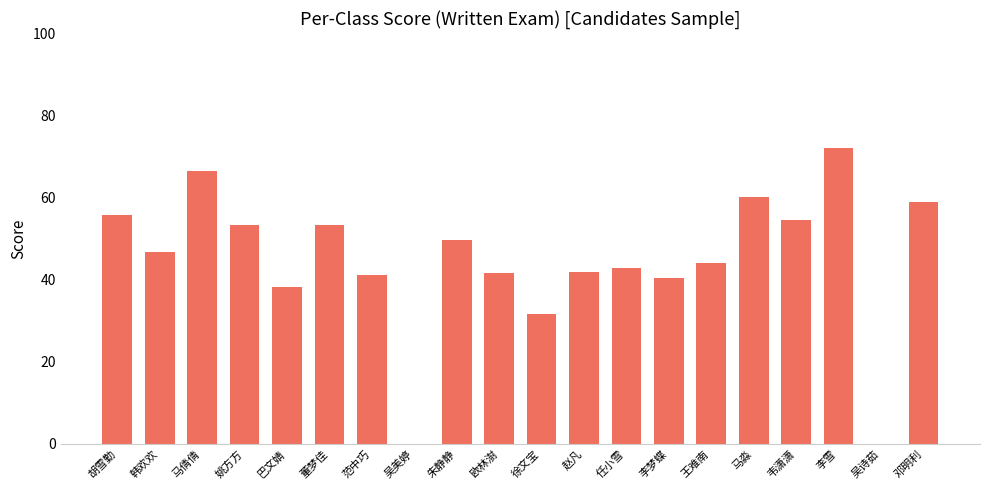

What value does the data have at 韦潇潇?

54.5